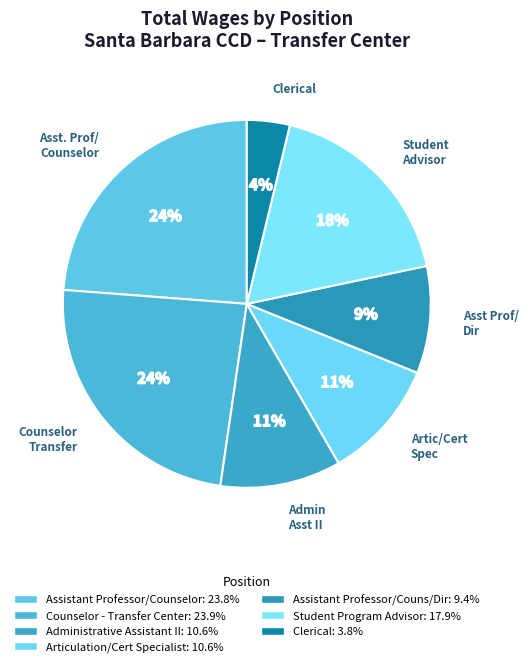

Which slice is the smallest?

Clerical